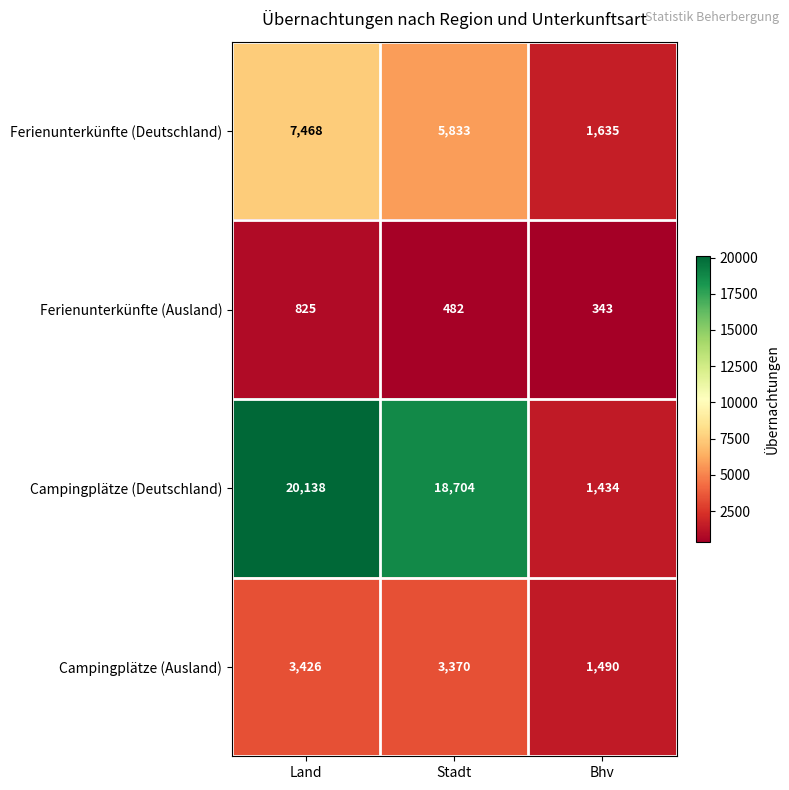

Which series changed the most between Land and Bhv?

Campingplätze (Deutschland)